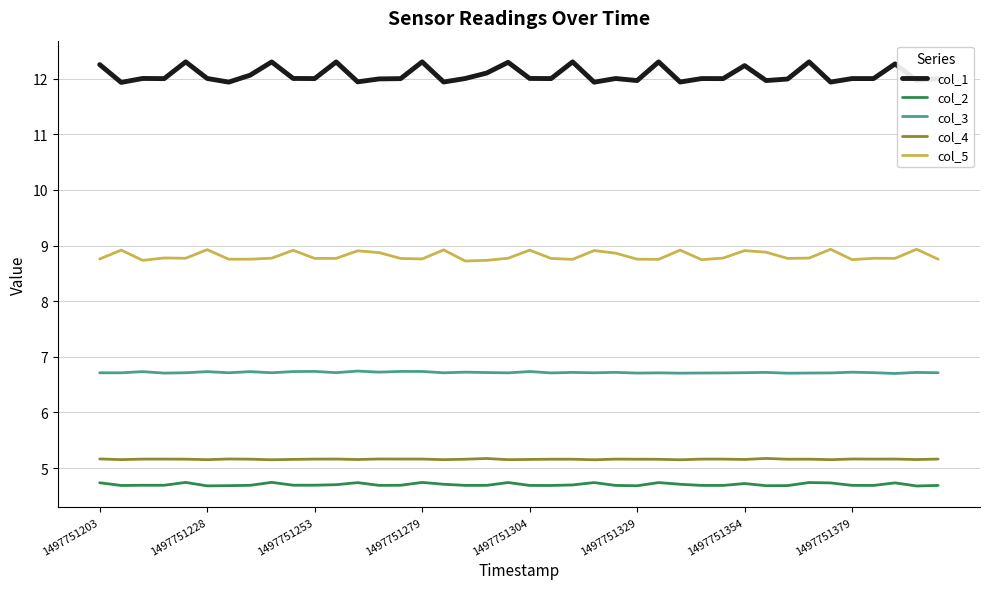

Is this an area chart (filled region under the line)?

No